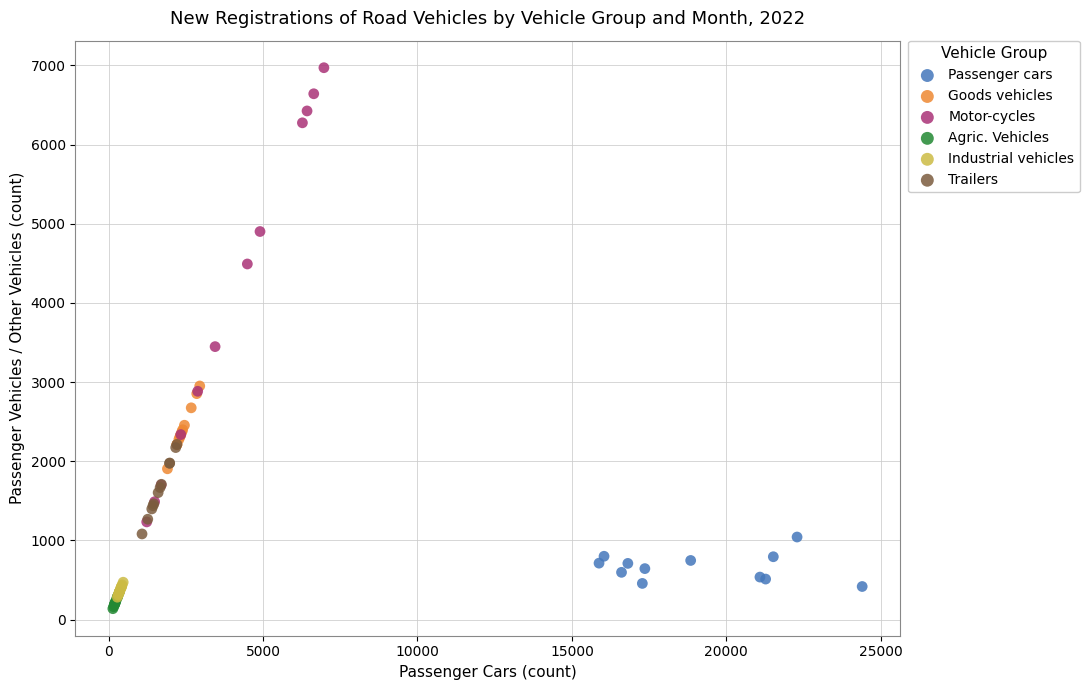

Which series contains the highest Y value?

Motor-cycles